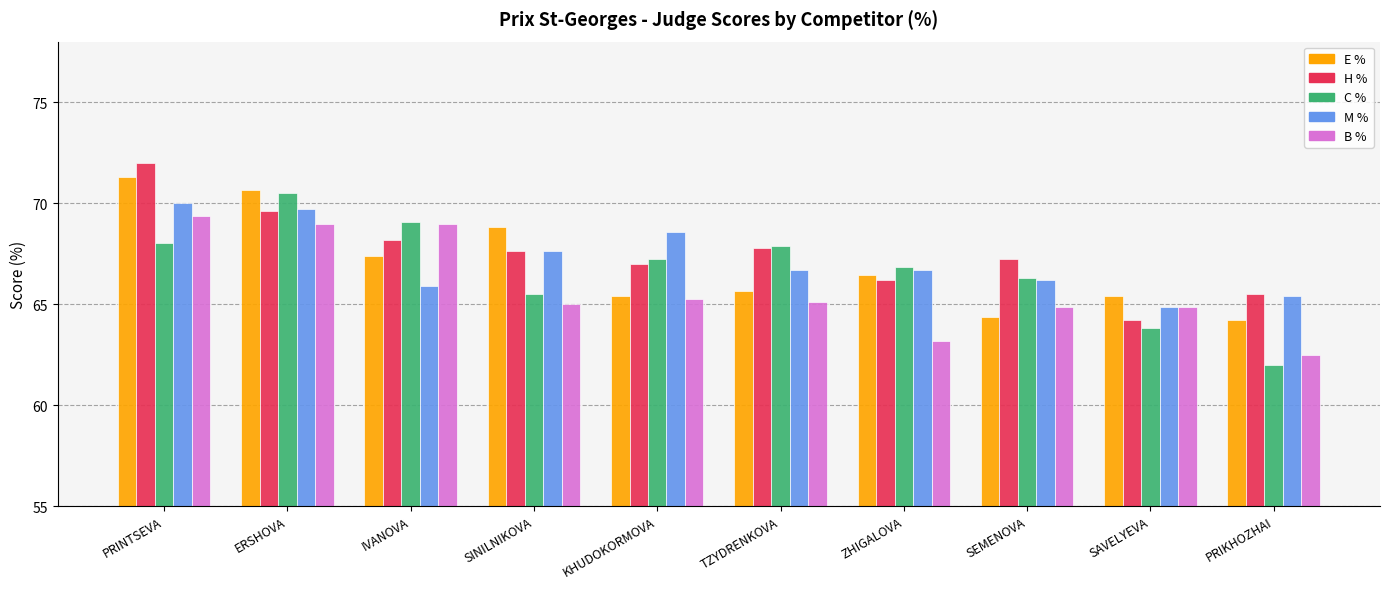

List the series in order of their peak value, lowest first.

B %, M %, C %, E %, H %